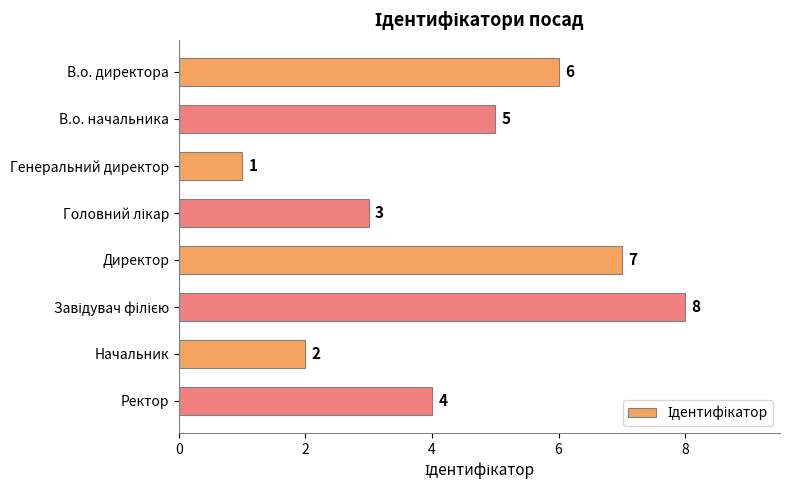

What is the sum of all values?

36